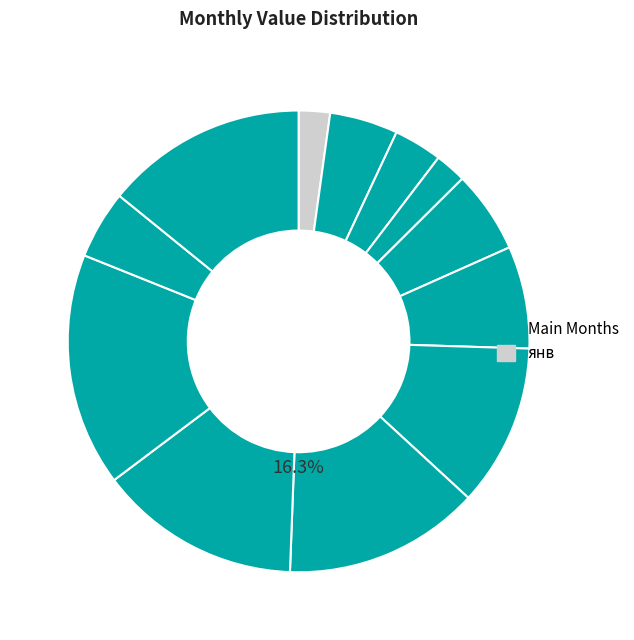

Which has a higher value, ноя or янв?

ноя